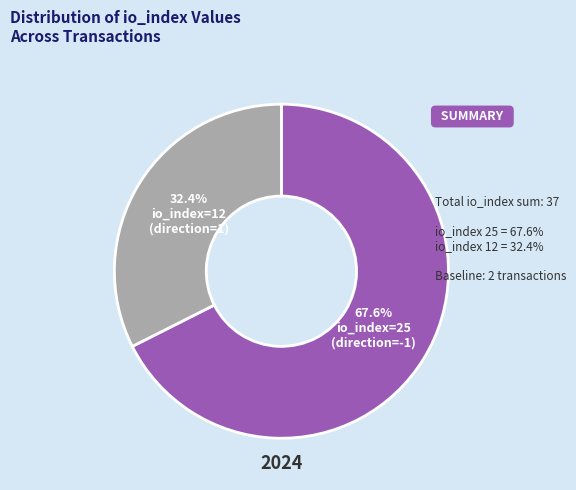

Is there a majority slice in this chart?

Yes